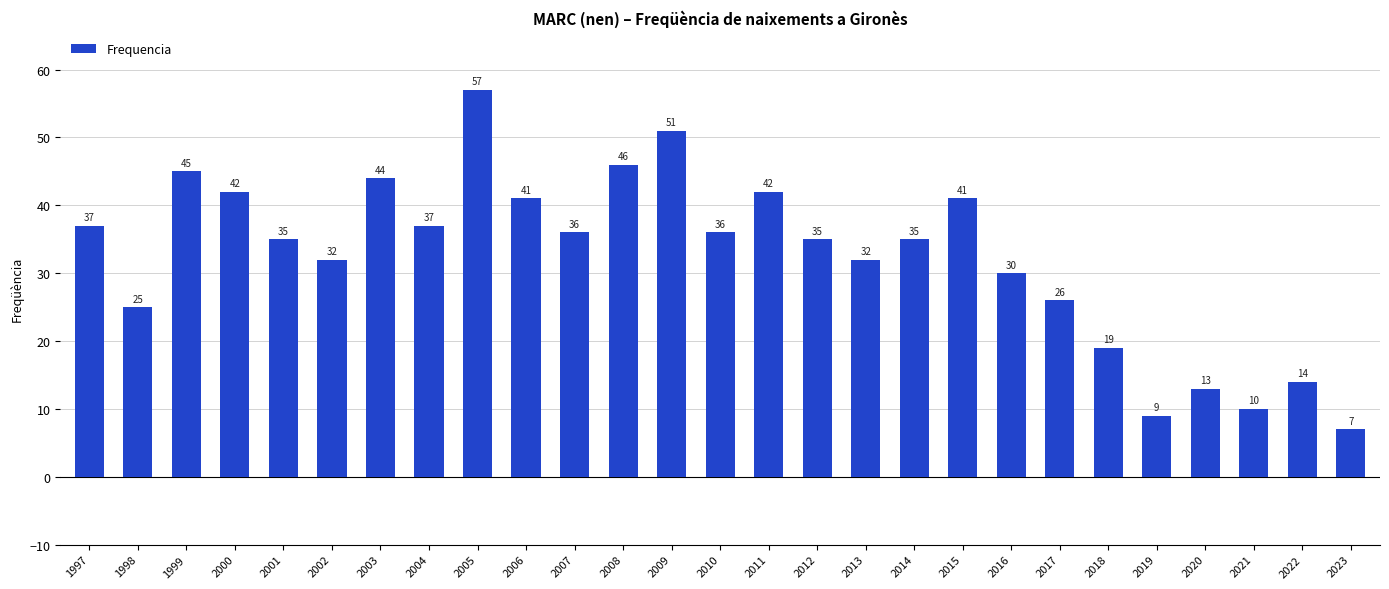

Reading left to right, extract all data points from this chart.

1997=37	1998=25	1999=45	2000=42	2001=35	2002=32	2003=44	2004=37	2005=57	2006=41	2007=36	2008=46	2009=51	2010=36	2011=42	2012=35	2013=32	2014=35	2015=41	2016=30	2017=26	2018=19	2019=9	2020=13	2021=10	2022=14	2023=7